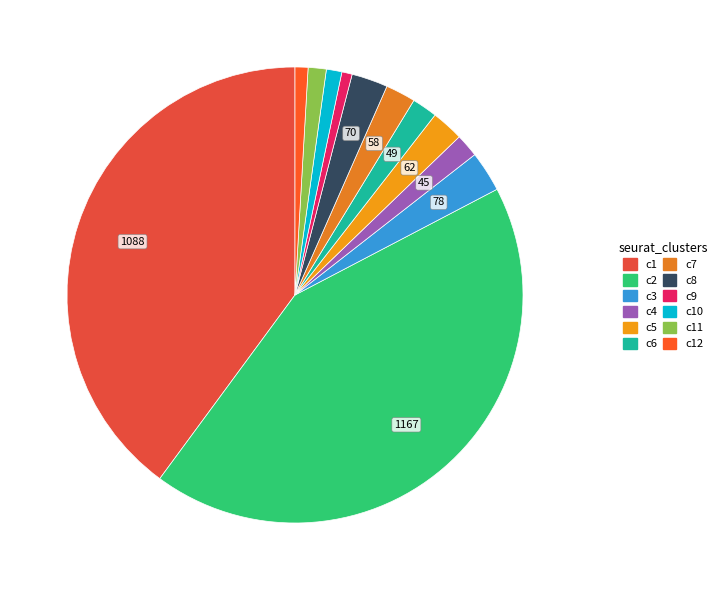

How many segments does this pie chart have?

12